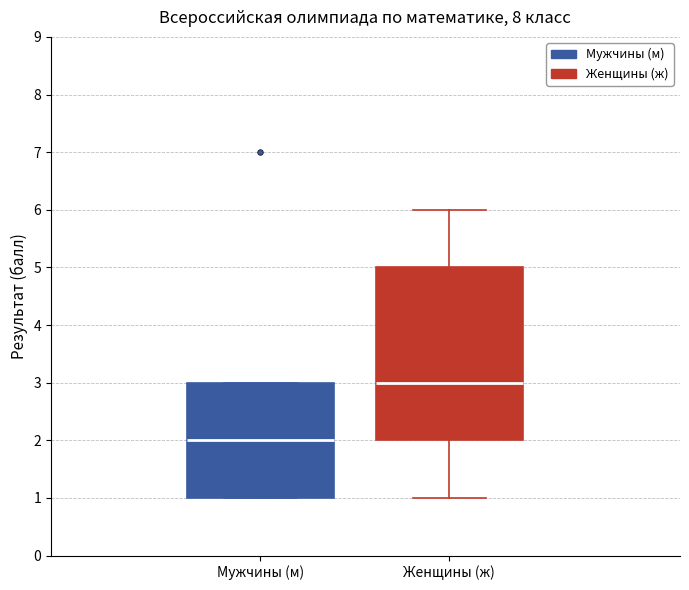

Which box has the highest median line?

Женщины (ж)